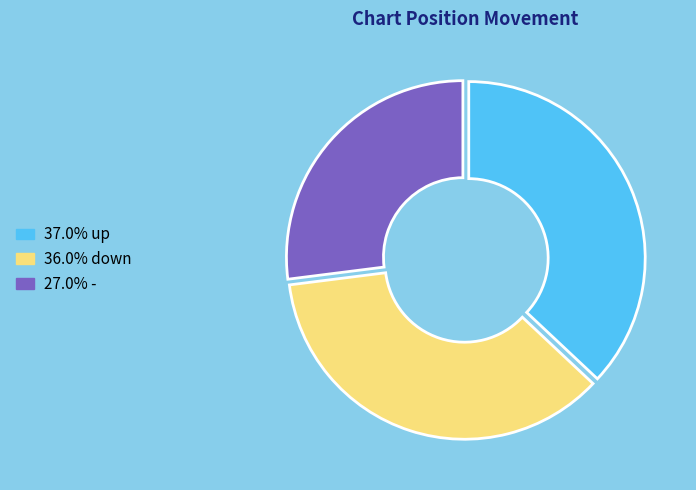

Does any single category account for the majority?

No